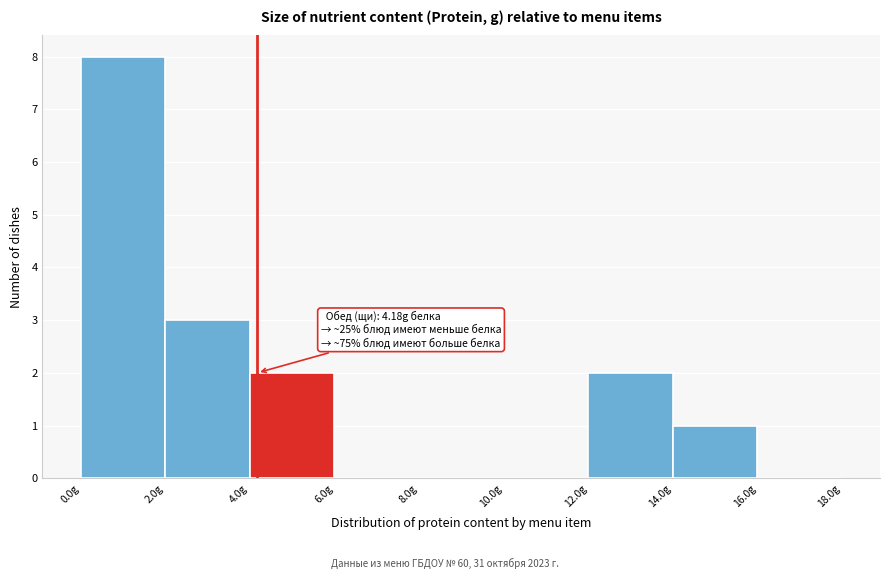

Which range on the x-axis has the tallest bar?

0 to 2